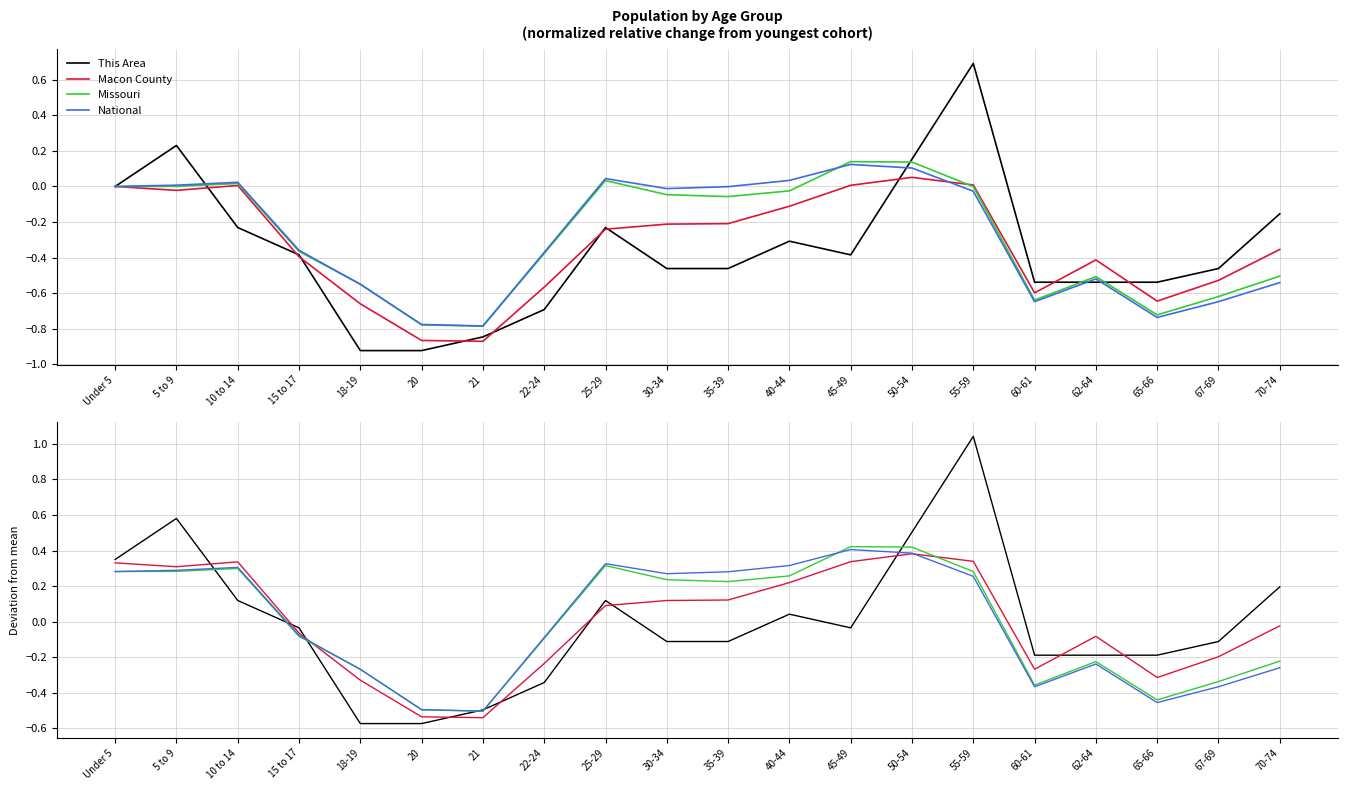

How many lines are shown in the chart?

4